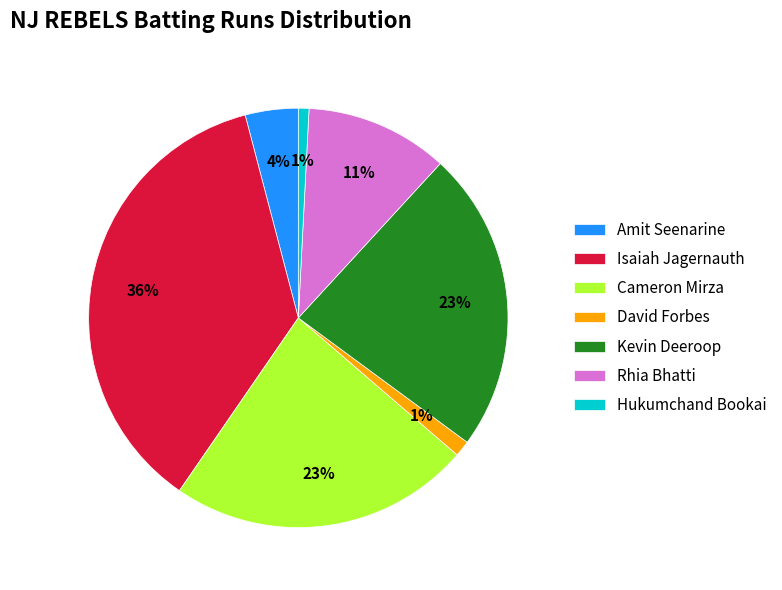

Count the number of slices in the pie.

7